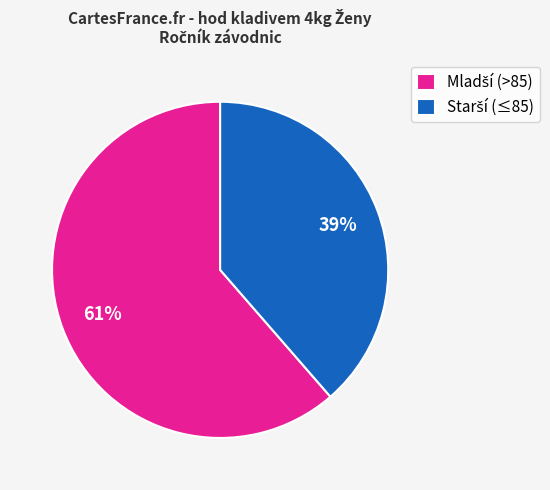

To the nearest percent, what is the average slice percentage?

50%